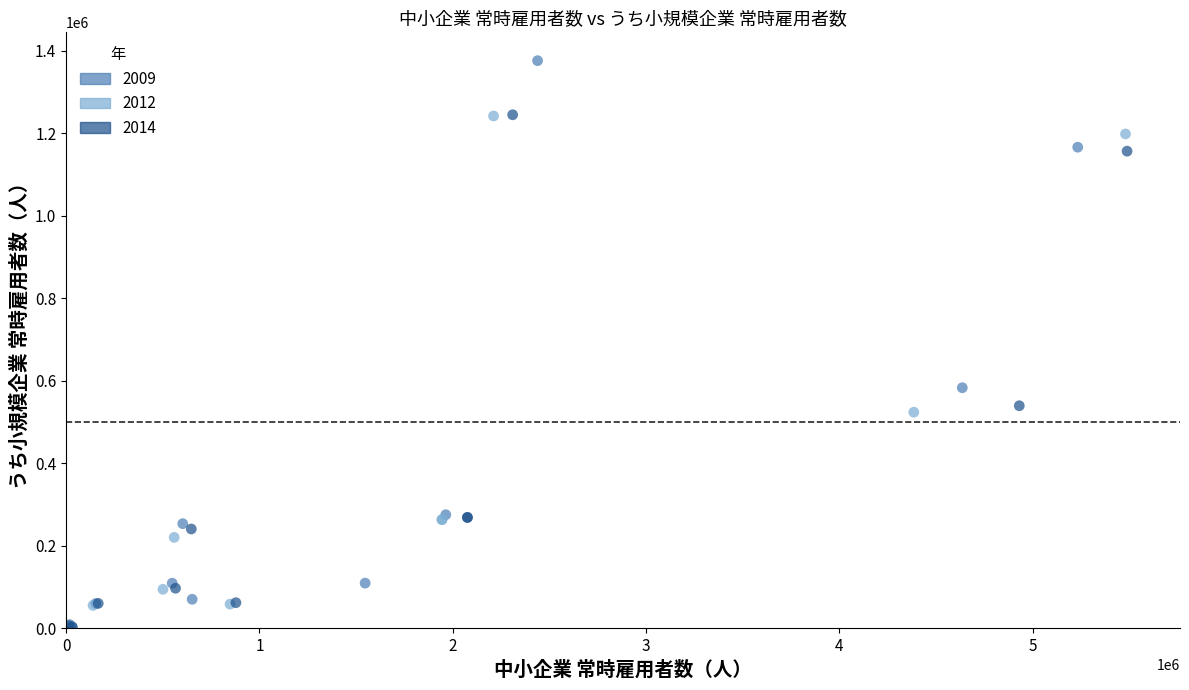

Which series has the widest spread of Y values?

2009